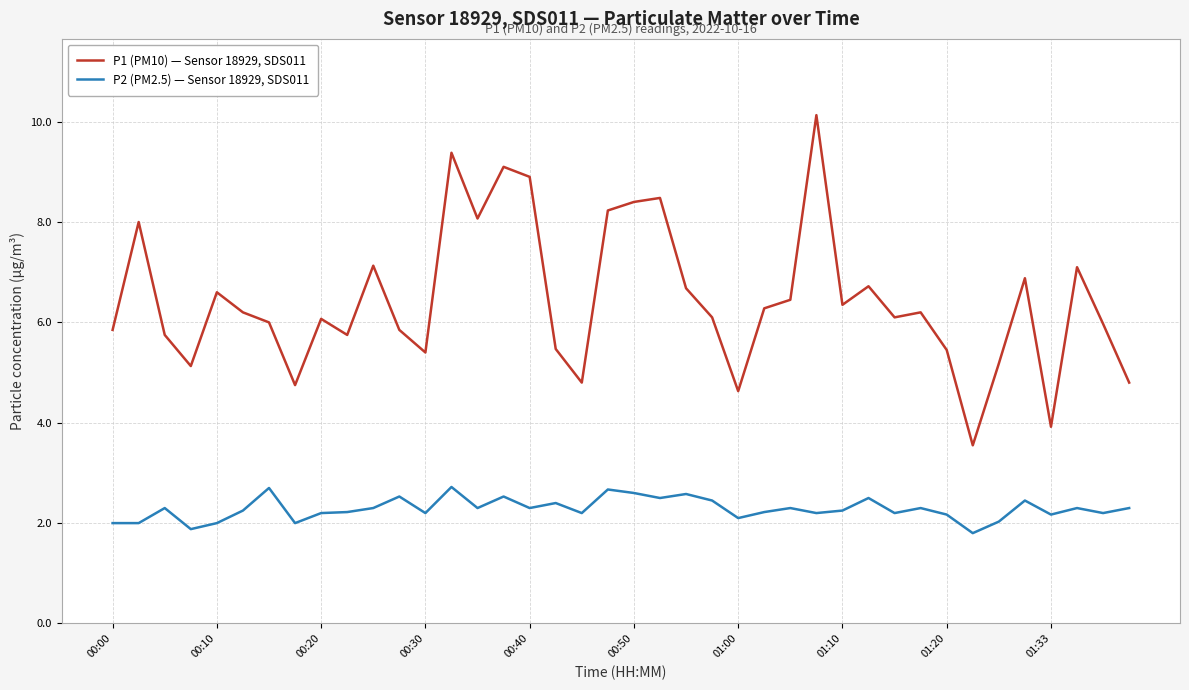

True or false: P2 (PM2.5) — Sensor 18929, SDS011 and P1 (PM10) — Sensor 18929, SDS011 cross at least once.

False